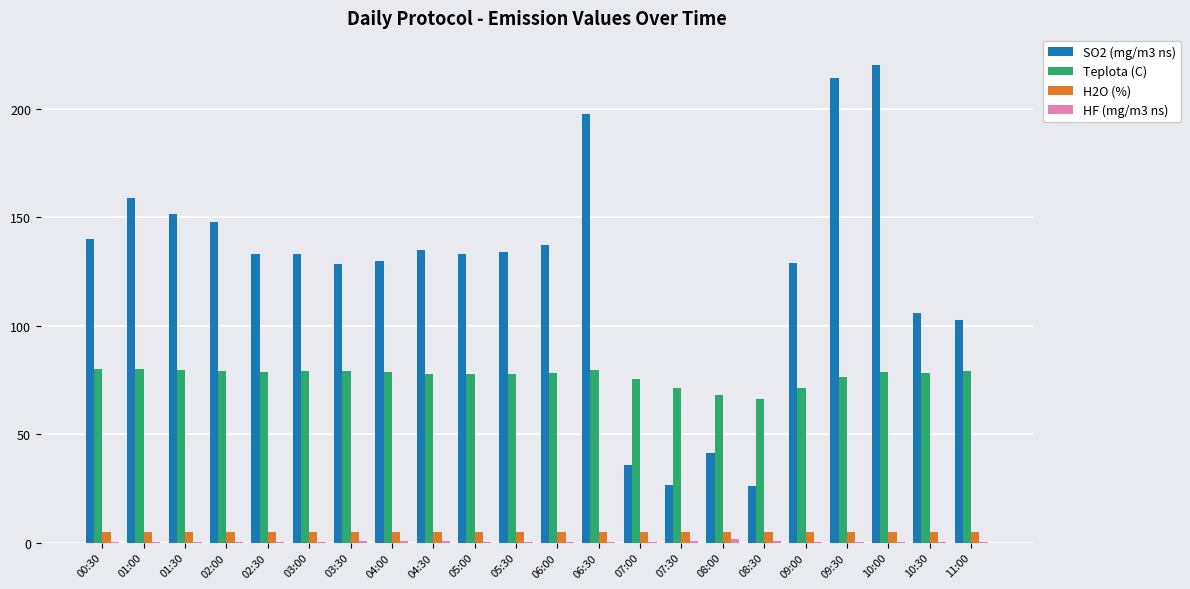

Which series has the widest spread of values?

SO2 (mg/m3 ns)